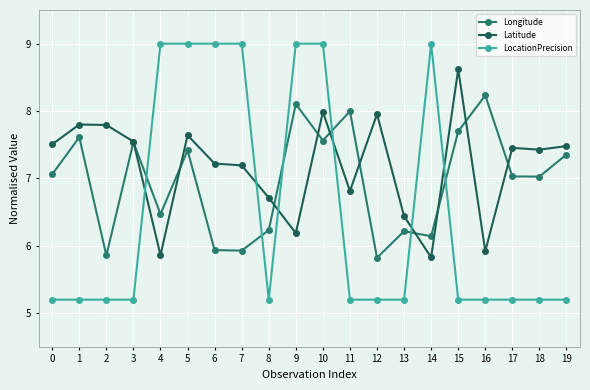

Reading left to right, list all the values displayed in this chart.

Longitude: 7.1	7.6	5.9	7.5	6.5	7.4	5.9	5.9	6.2	8.1	7.6	8.0	5.8	6.2	6.1	7.7	8.2	7.0	7.0	7.4
Latitude: 7.5	7.8	7.8	7.5	5.9	7.6	7.2	7.2	6.7	6.2	8.0	6.8	8.0	6.4	5.8	8.6	5.9	7.5	7.4	7.5
LocationPrecision: 5.2	5.2	5.2	5.2	9.0	9.0	9.0	9.0	5.2	9.0	9.0	5.2	5.2	5.2	9.0	5.2	5.2	5.2	5.2	5.2